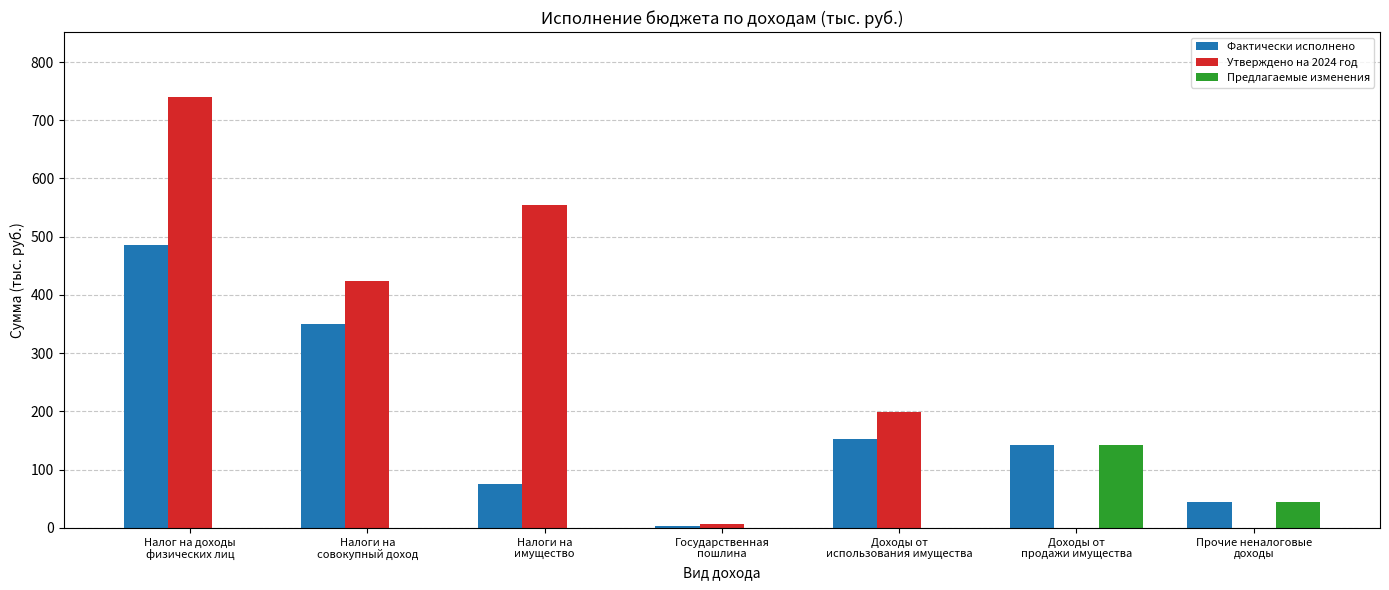

What is the average value of the Предлагаемые изменения series?

26.5